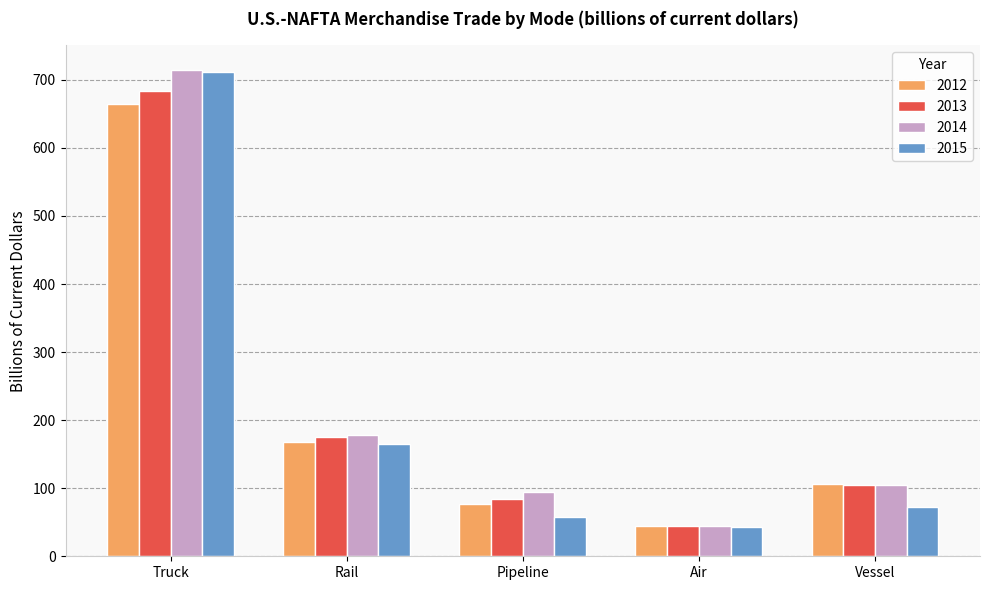

List the labels in order of 2013 value, smallest first.

Air, Pipeline, Vessel, Rail, Truck